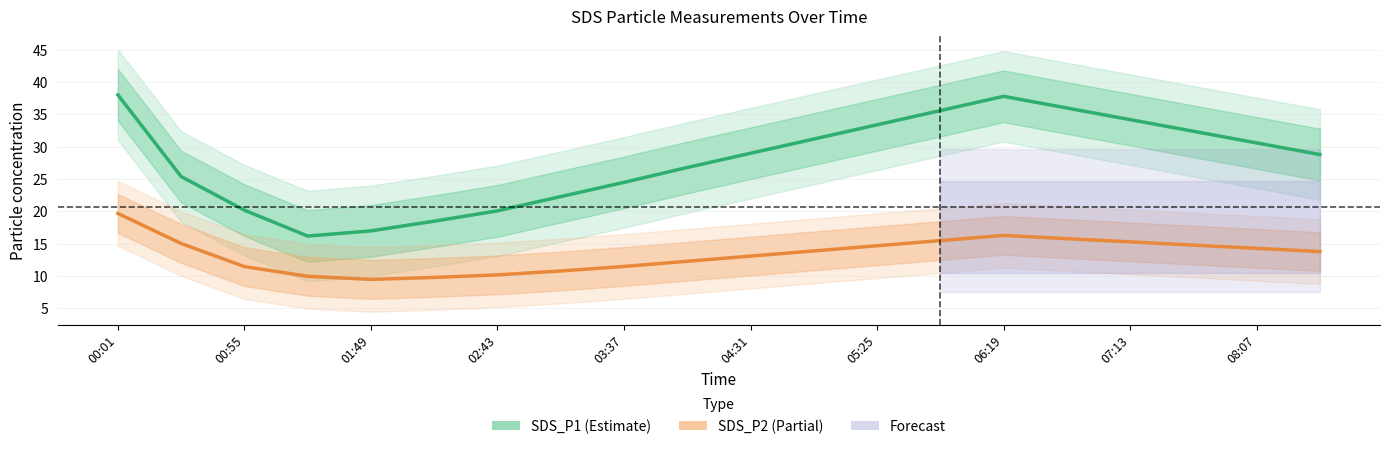

Reading left to right, transcribe all the data shown in this chart.

SDS_P1 (Estimate): 38.0	25.4	20.2	16.2	17.0	18.5	20.1	22.3	24.5	26.8	29.0	31.2	33.4	35.6	37.8	36.0	34.2	32.4	30.6	28.8
SDS_P2 (Partial): 19.7	15.1	11.5	10.0	9.5	9.8	10.2	10.8	11.5	12.3	13.1	13.9	14.7	15.5	16.3	15.8	15.3	14.8	14.3	13.8